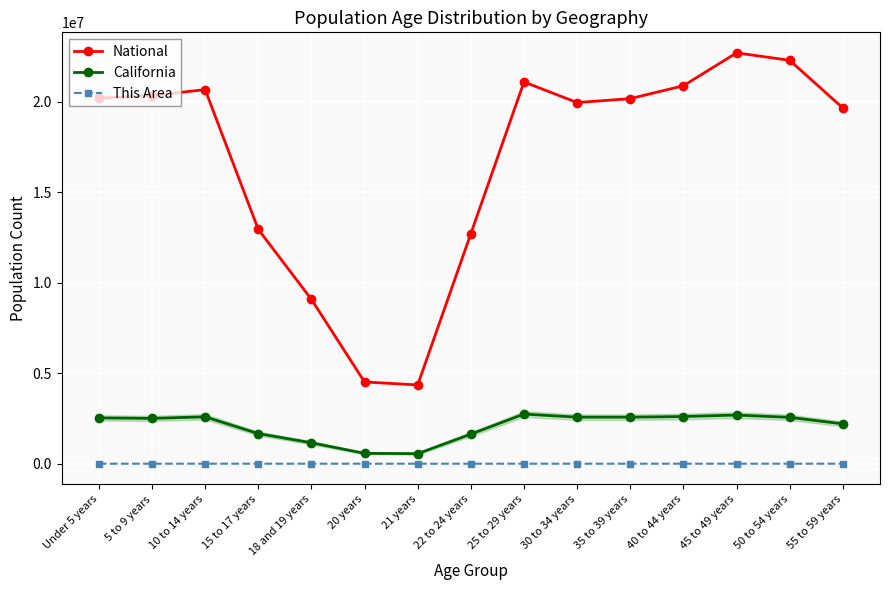

What is the difference between the This Area values at 55 to 59 years and 15 to 17 years?

241